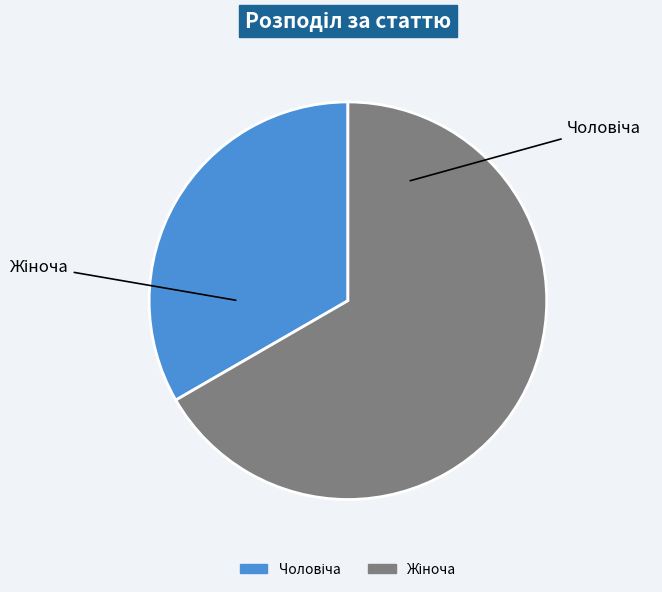

How many slices are in this pie chart?

2